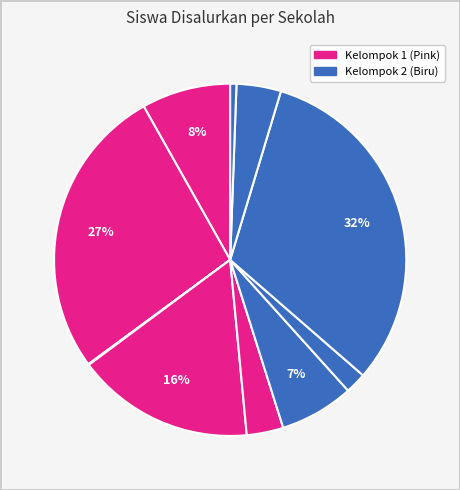

To the nearest percent, what is the average slice percentage?

10%